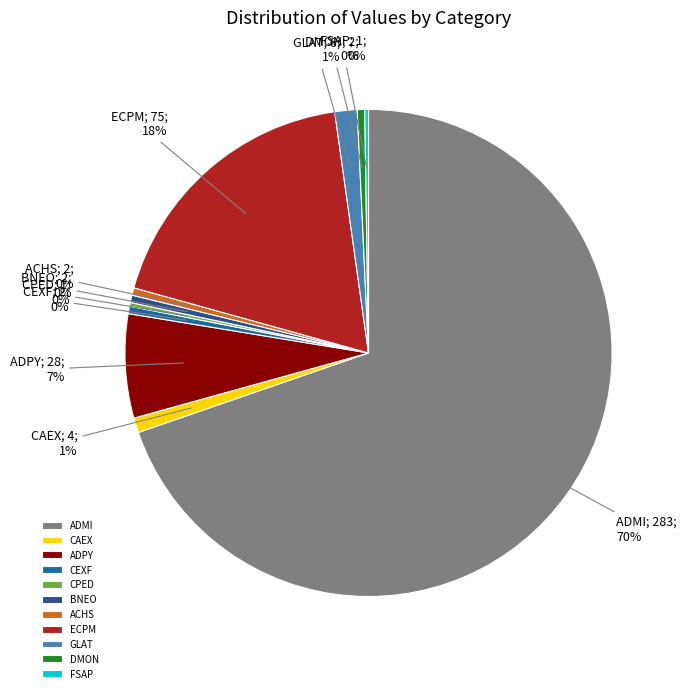

To the nearest percent, what portion does GLAT represent?

1%